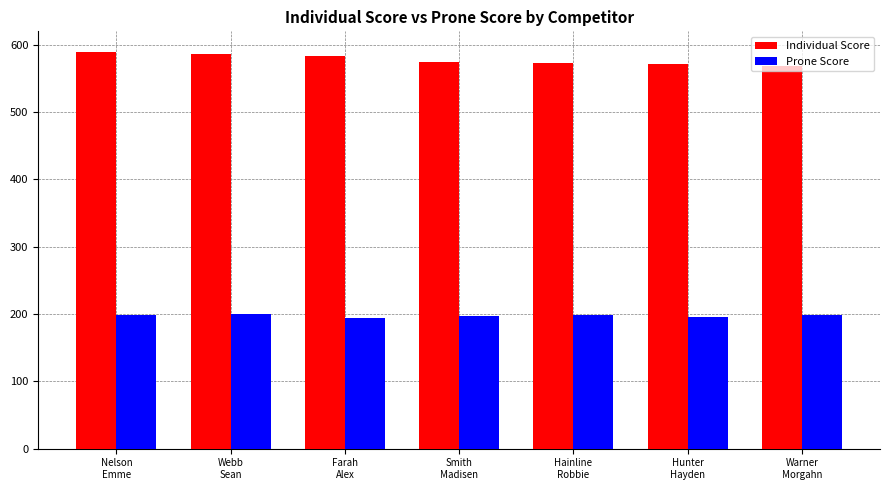

How many series are shown in this chart?

2